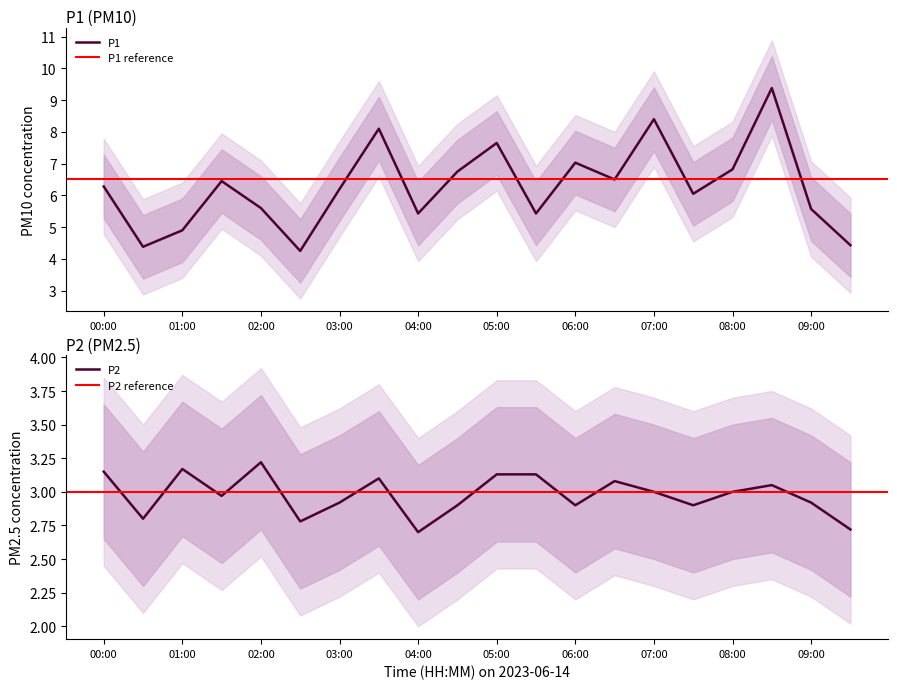

Rank the series by their average value, from lowest to highest.

P2, P1